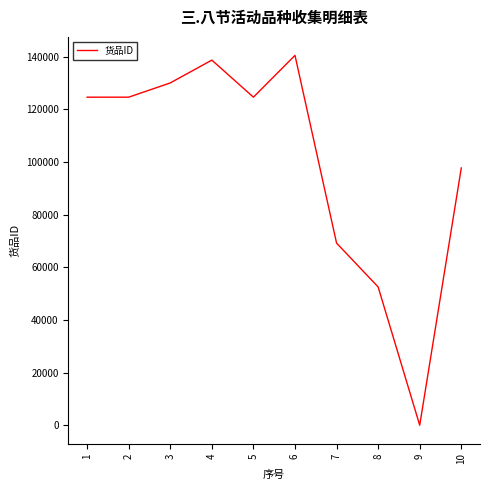

What is the ratio of the value at 1 to the value at 10?

1.3